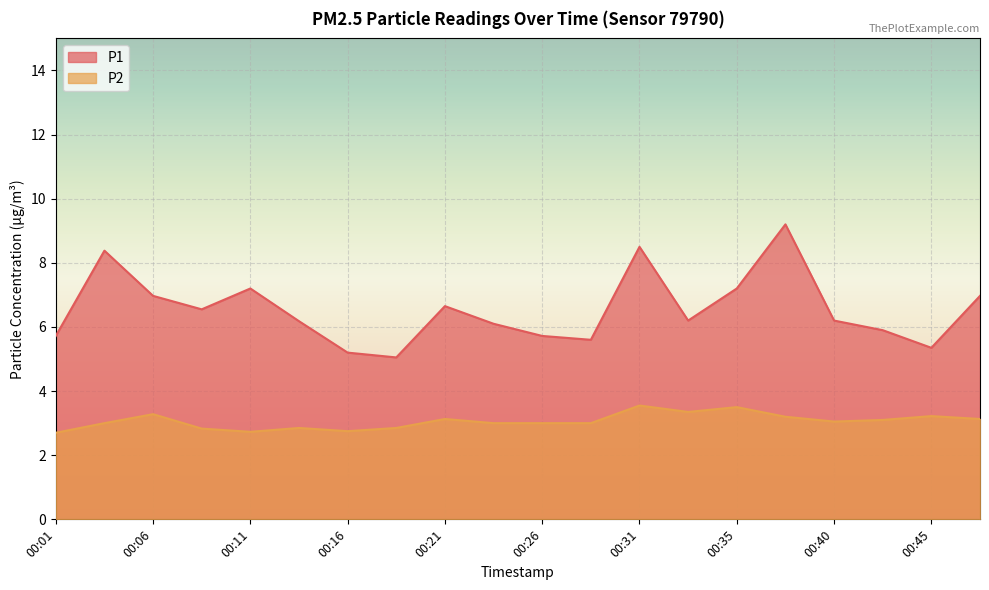

What are all the series names shown in the legend?

P1, P2